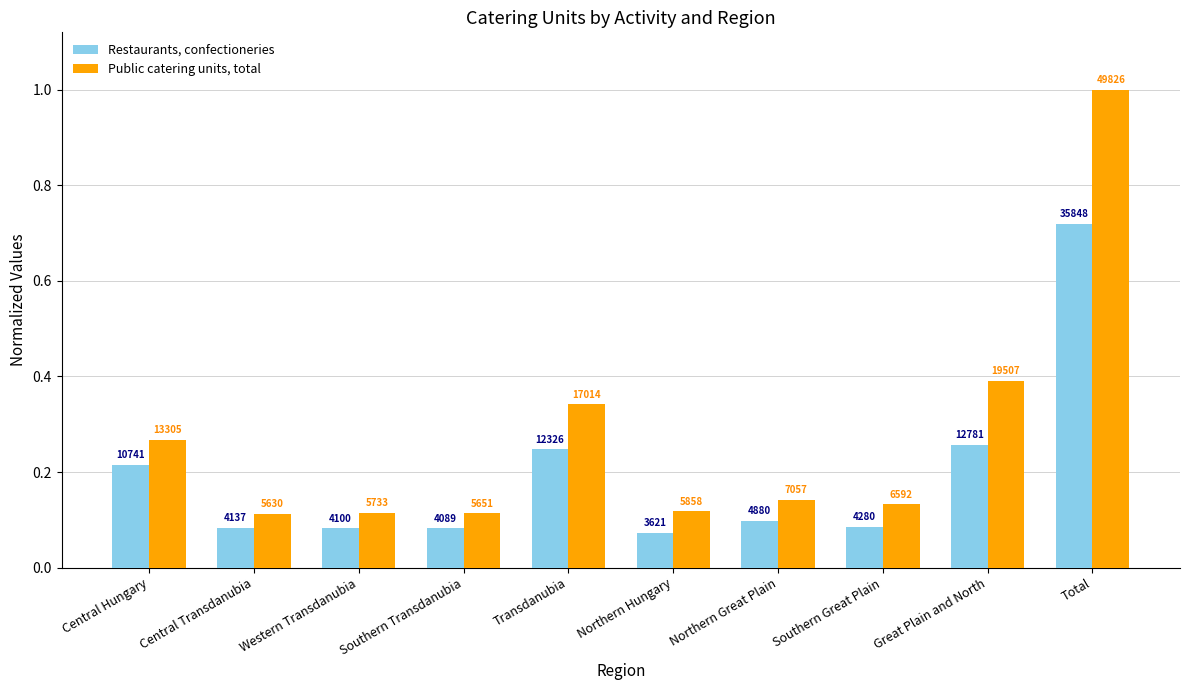

Is it true that Restaurants, confectioneries equals 0.1 at Northern Great Plain?

True